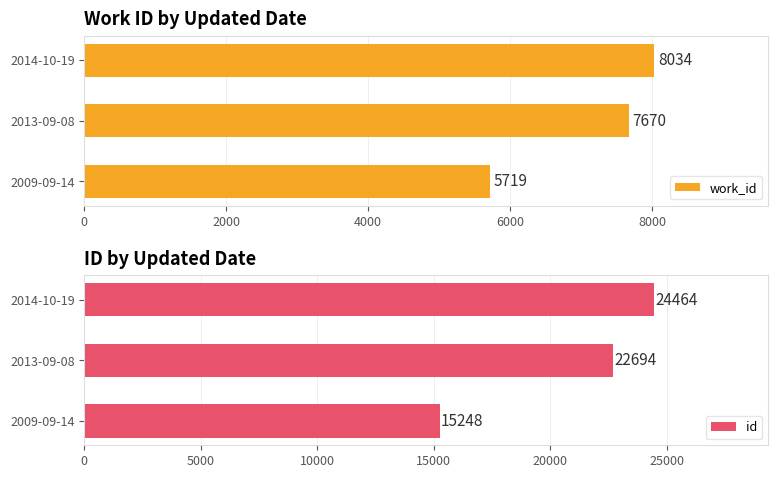

How many data points in id are above 22694?

1